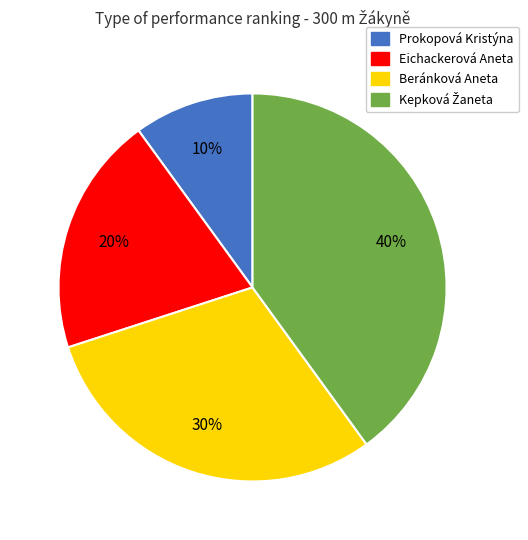

What is the ratio of the value at Beránková Aneta to the value at Eichackerová Aneta?

1.5